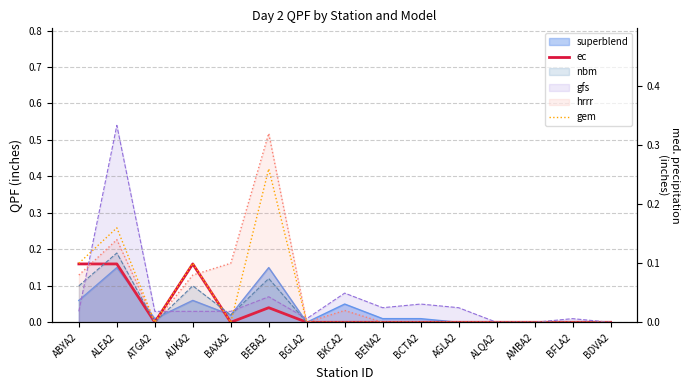

What is the difference between the maximum and minimum values in the ec series?

0.2